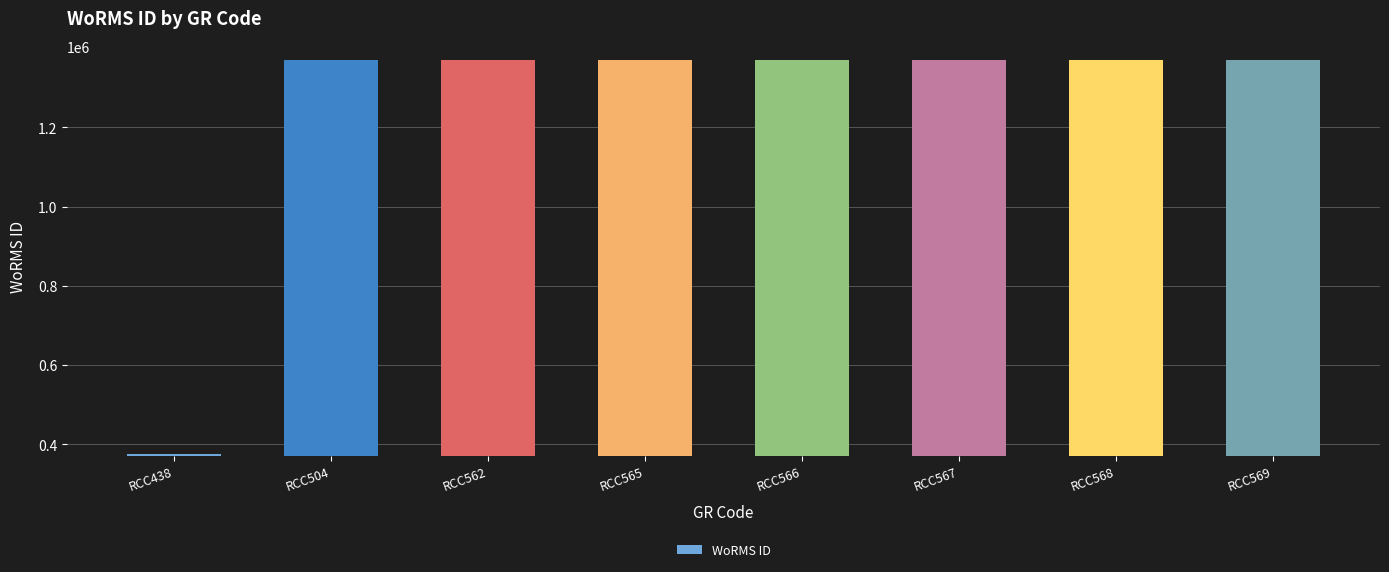

What is the ratio of the value at RCC567 to the value at RCC565?

1.0